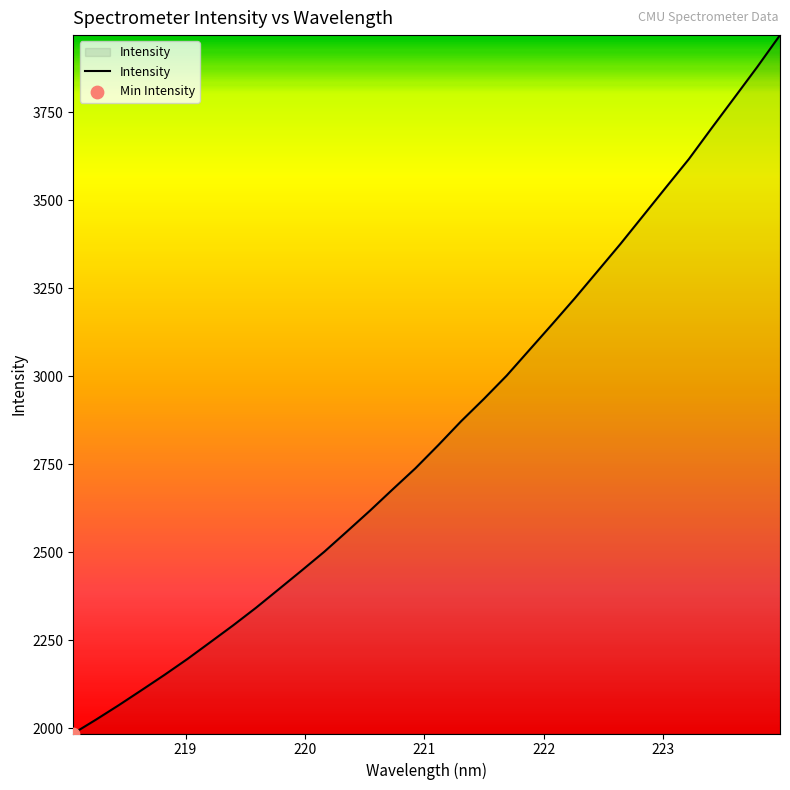

What is the minimum value shown in the chart?

1984.9